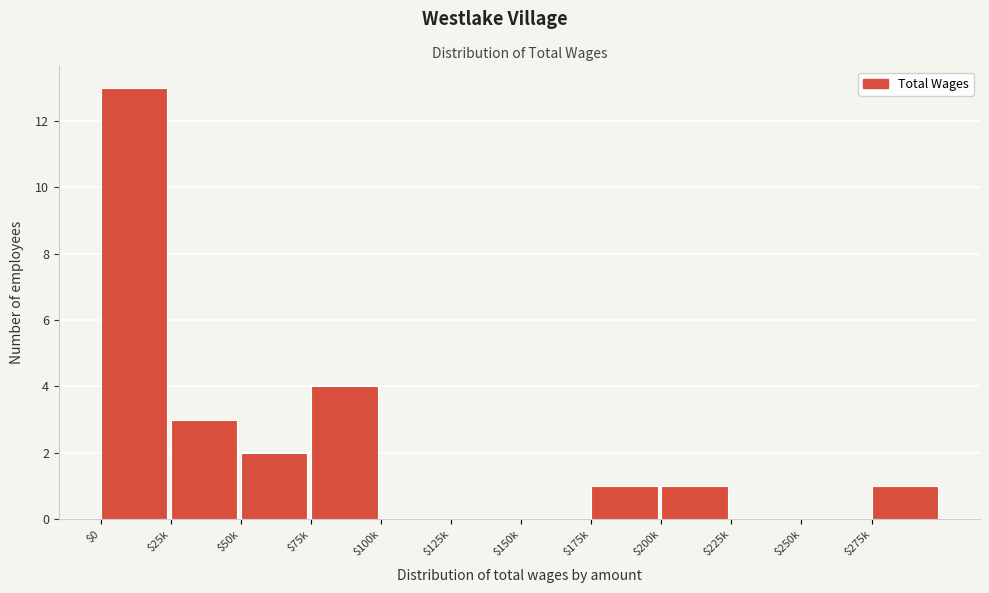

Which category has the highest value across all series?

$0